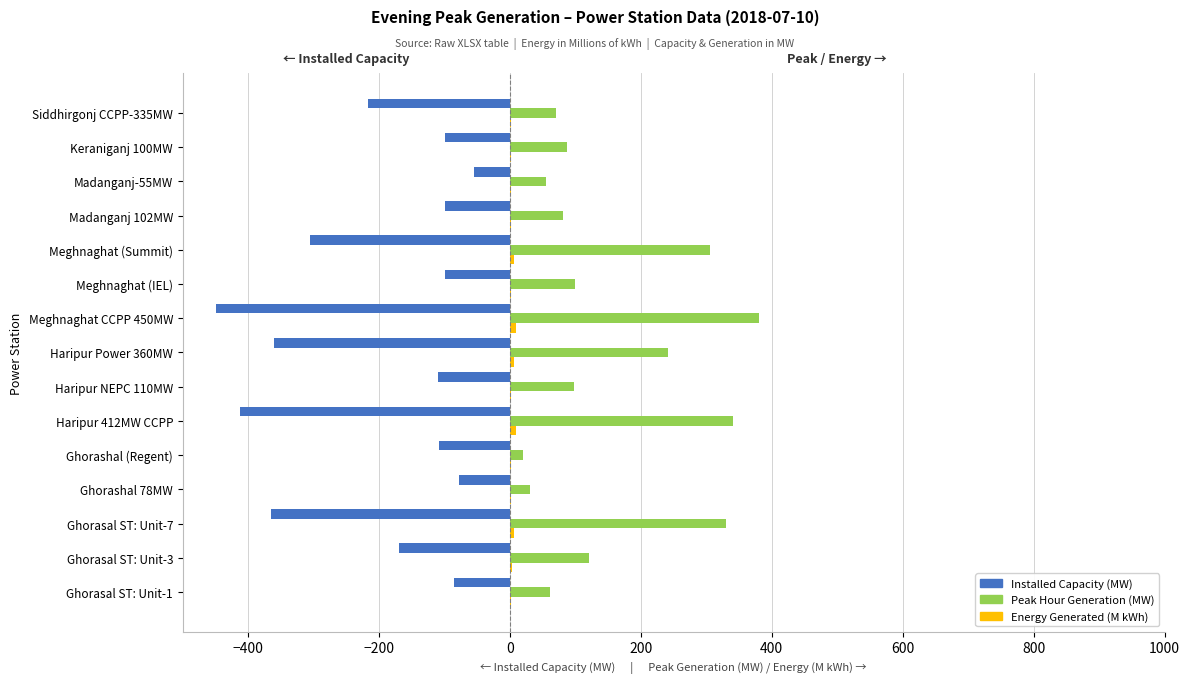

Is it true that Installed Capacity (MW) equals -412.0 at Haripur 412MW CCPP?

True